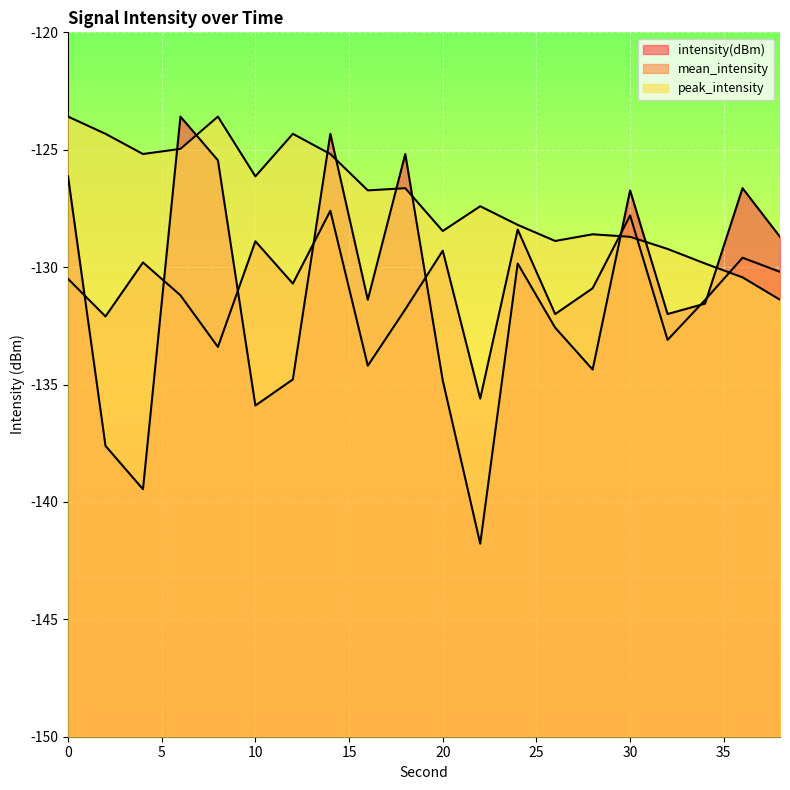

Does the chart display data point markers on the line(s)?

No